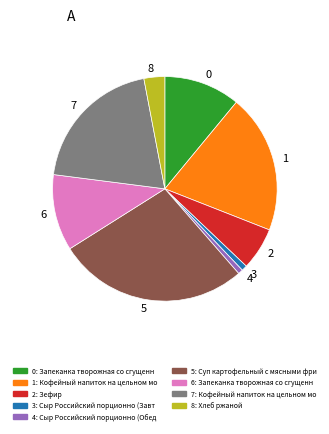

The 7 slice represents 34% of the pie. True or false?

False